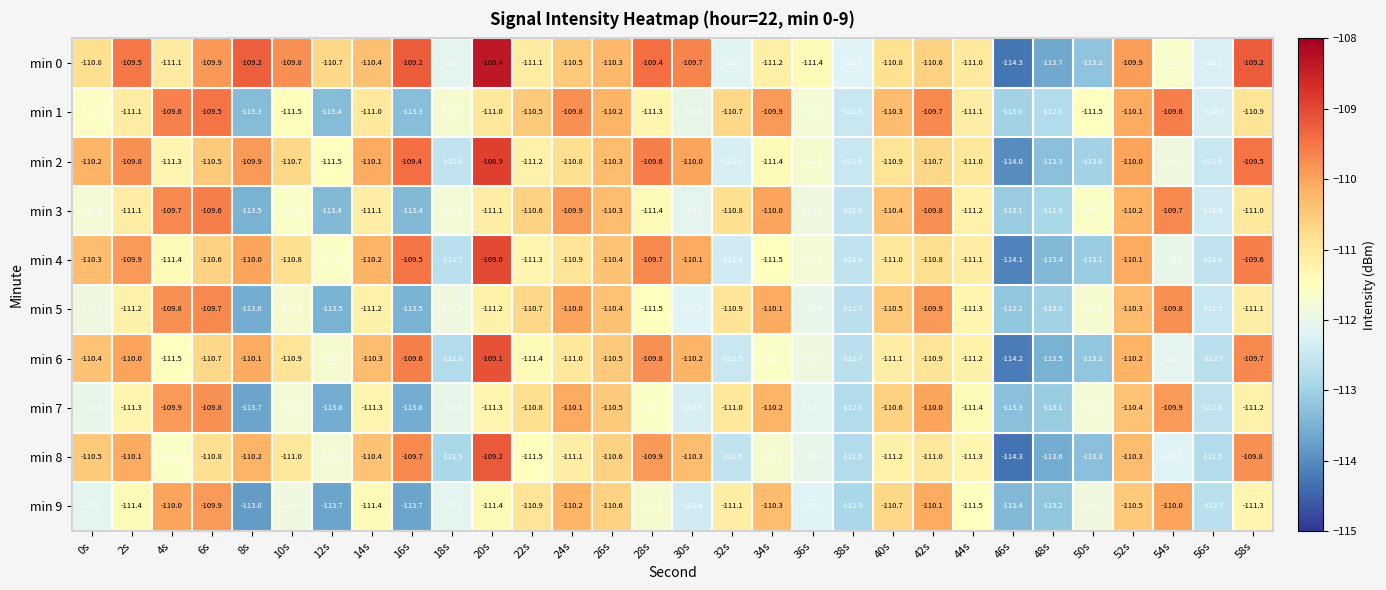

The value of min 8 at 50s is -151.2. True or false?

False